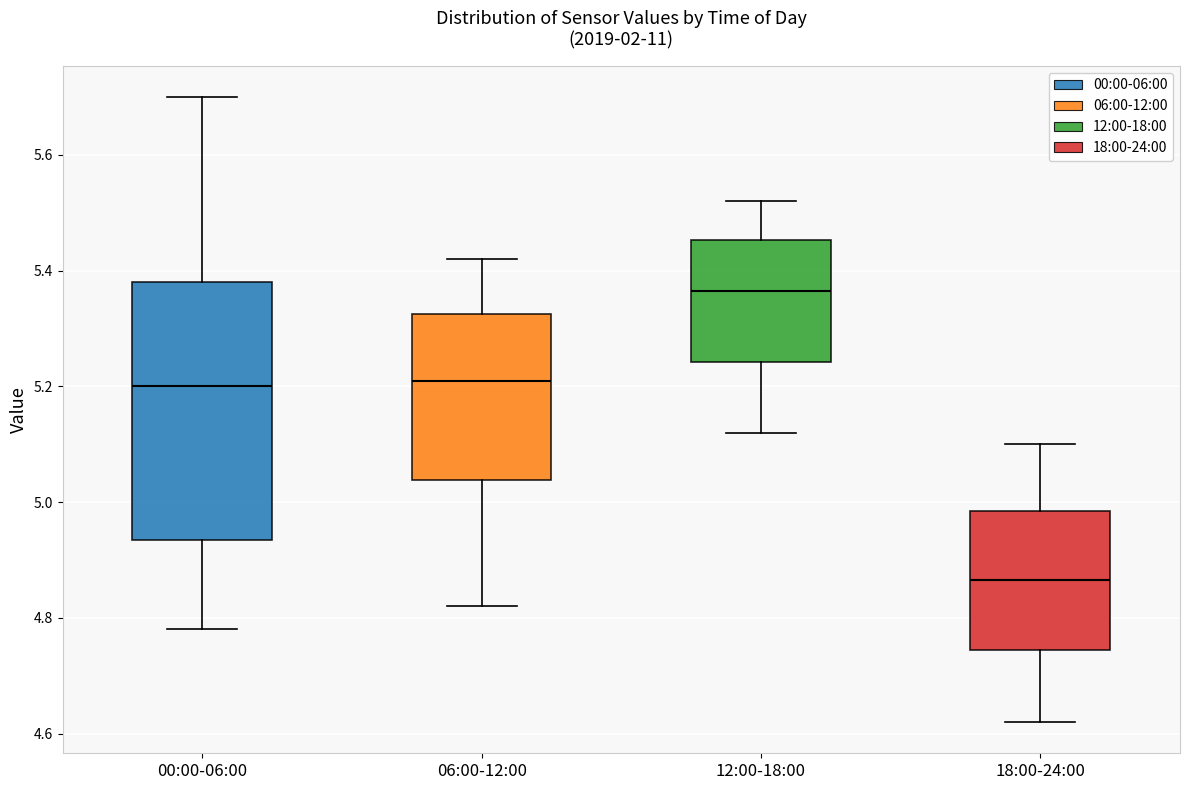

Reading left to right, transcribe this box plot: for each box, give where its median line is, the range the box spans, and where its two whiskers end, as read against the y-axis. The values are not printed on the chart, so give them approximately, as read against the axis.

00:00-06:00: median 5.20, box 4.94 to 5.38, whiskers 4.78 to 5.70
06:00-12:00: median 5.22, box 5.04 to 5.32, whiskers 4.82 to 5.42
12:00-18:00: median 5.36, box 5.24 to 5.46, whiskers 5.12 to 5.52
18:00-24:00: median 4.86, box 4.74 to 4.98, whiskers 4.62 to 5.10